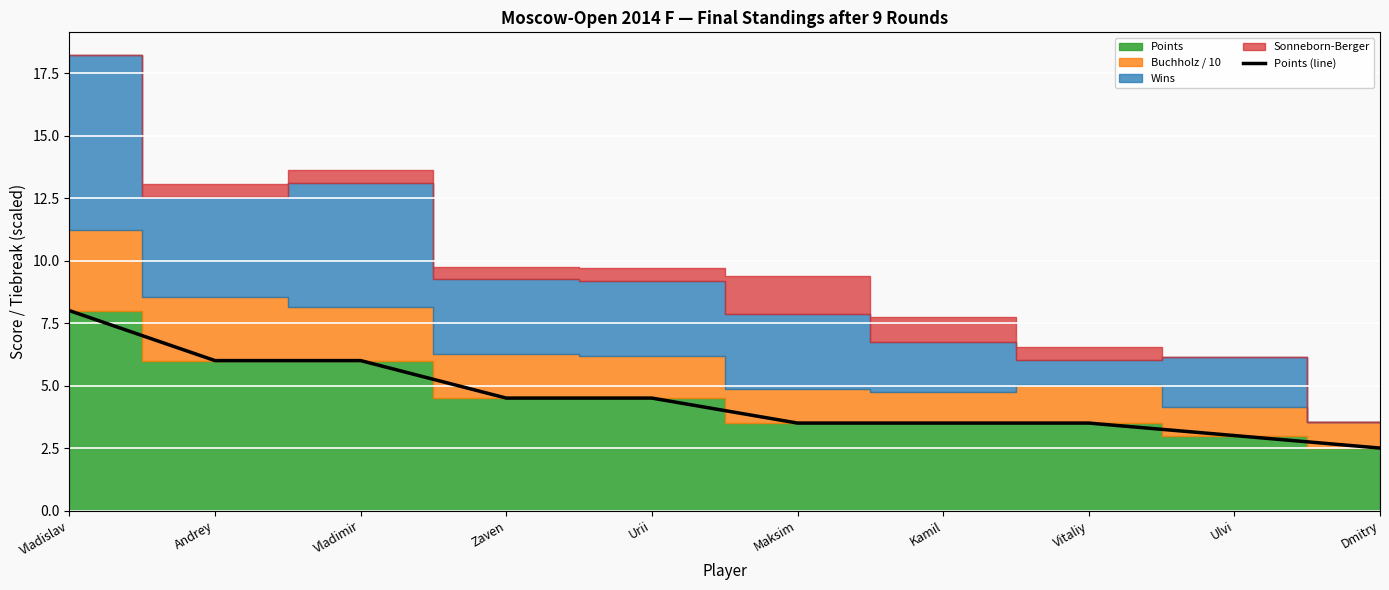

At which label does the data first exceed 4?

Vladislav